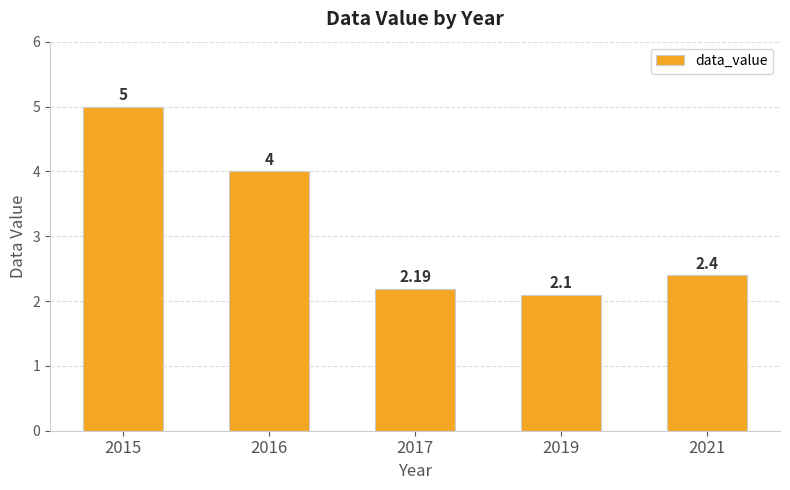

True or false: the data shows 4.0 at 2016.

True